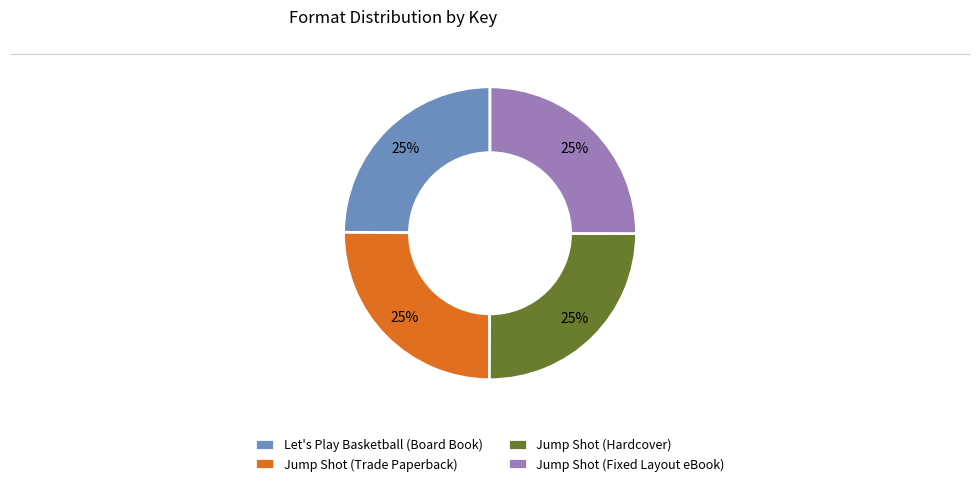

The Jump Shot (Hardcover) slice represents 25% of the pie. True or false?

True